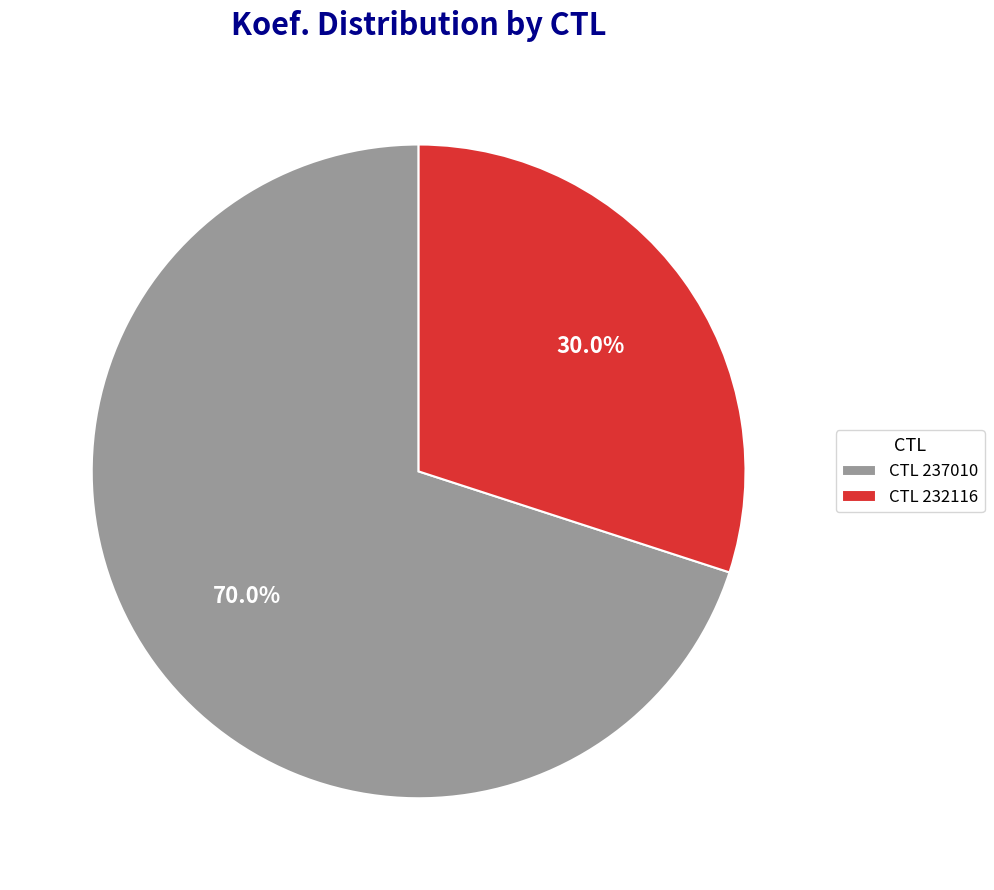

To the nearest percent, what is the average slice percentage?

50%